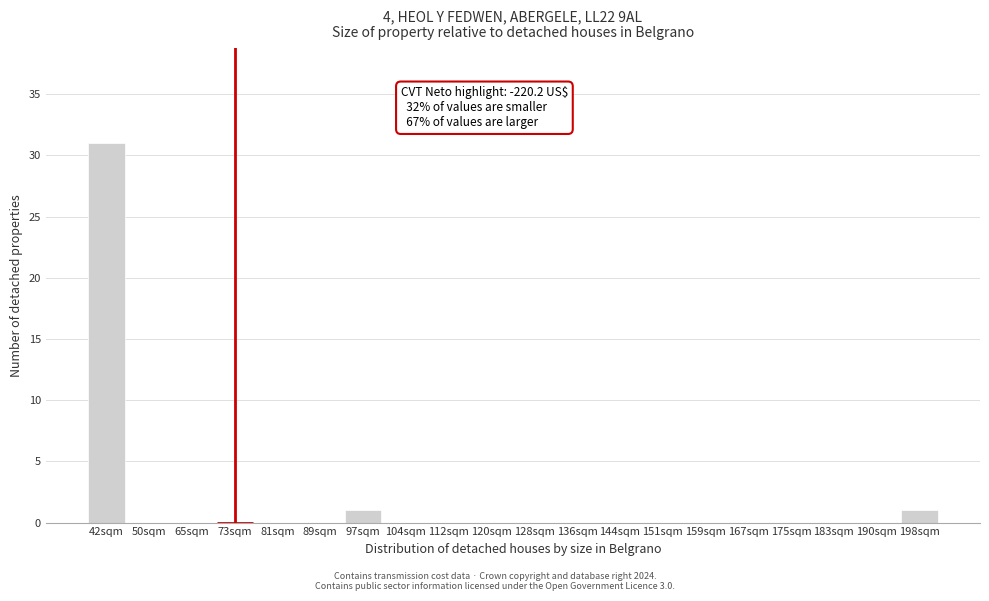

Reading left to right, transcribe all the data shown in this chart.

42sqm=31	50sqm=0	65sqm=0	73sqm=0	81sqm=0	89sqm=0	97sqm=1	104sqm=0	112sqm=0	120sqm=0	128sqm=0	136sqm=0	144sqm=0	151sqm=0	159sqm=0	167sqm=0	175sqm=0	183sqm=0	190sqm=0	198sqm=1